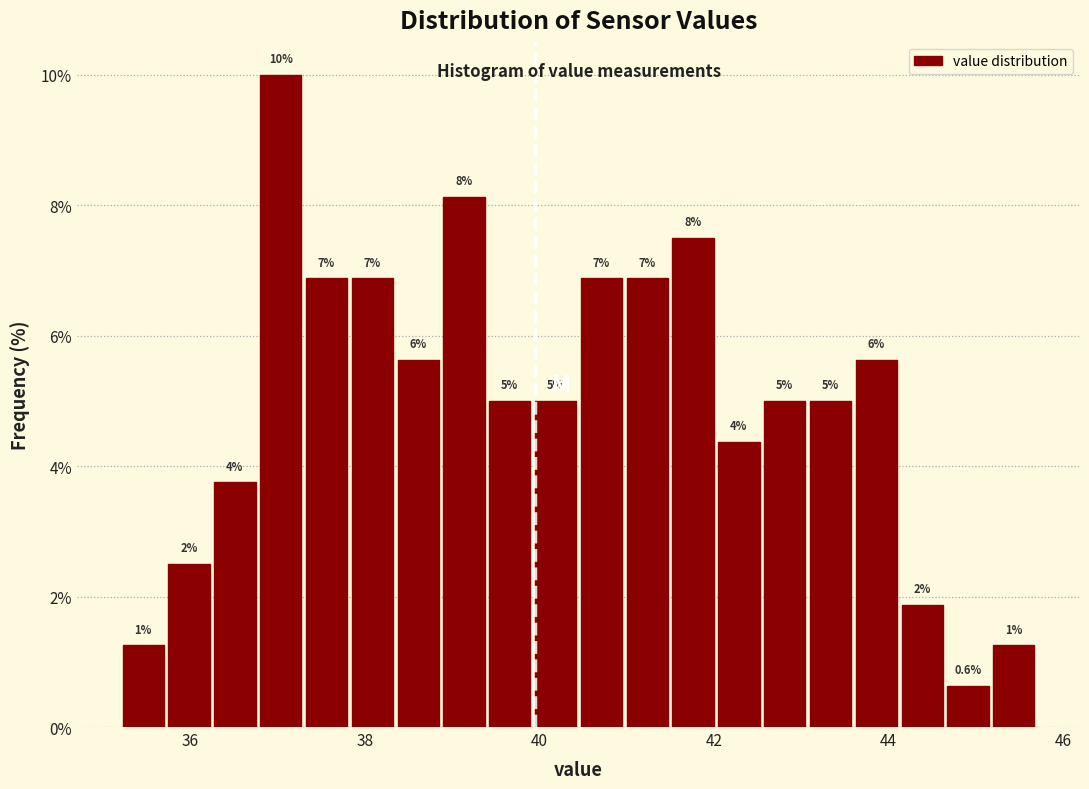

Read against the x-axis, roughly where is the centre of the tallest bar?

37.0